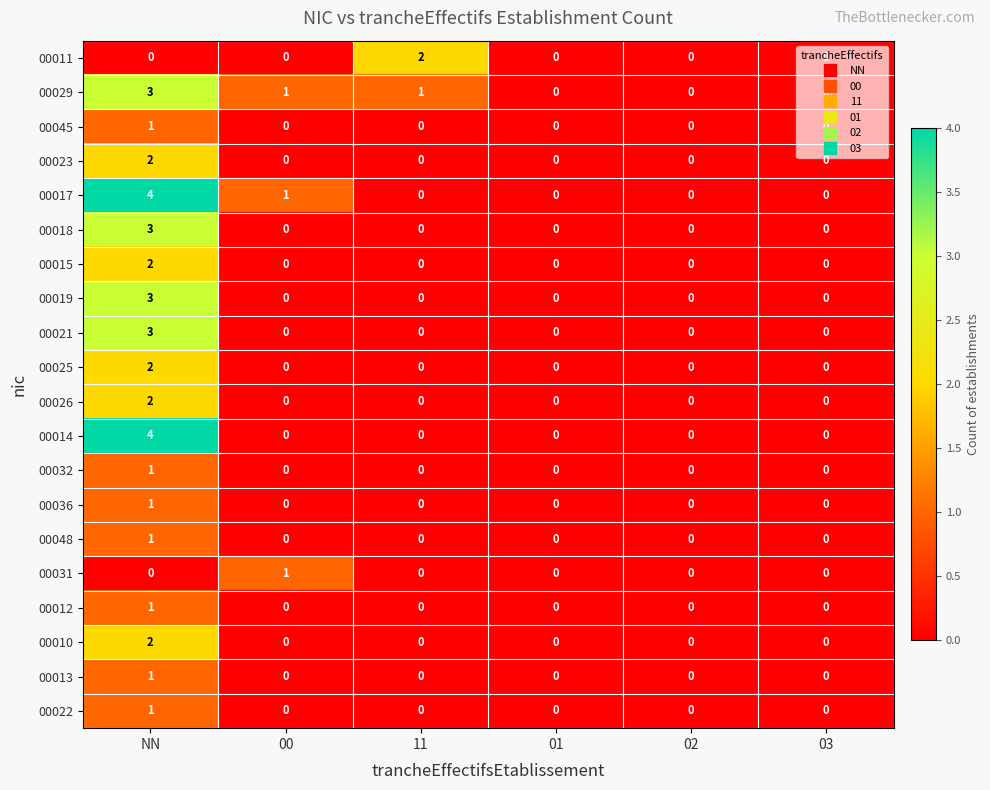

Which category has the highest value in the 00025 series?

NN